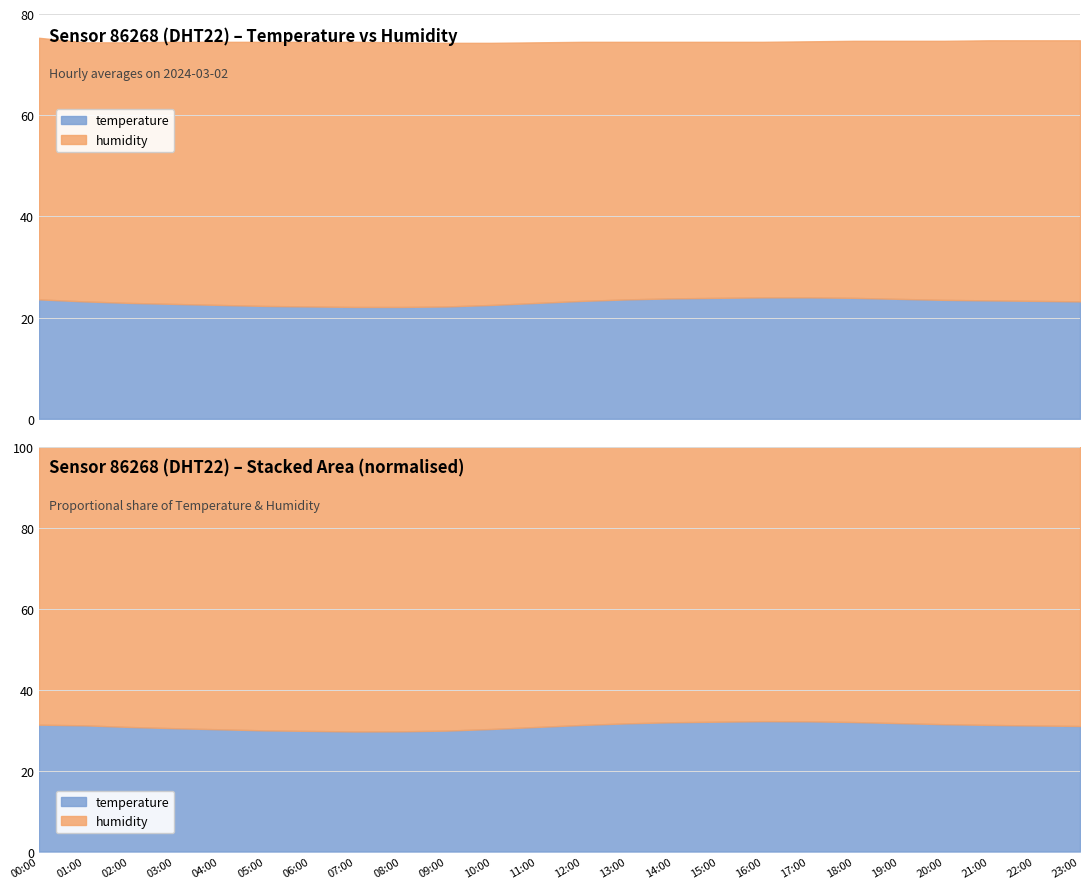

How many lines are shown in the chart?

2